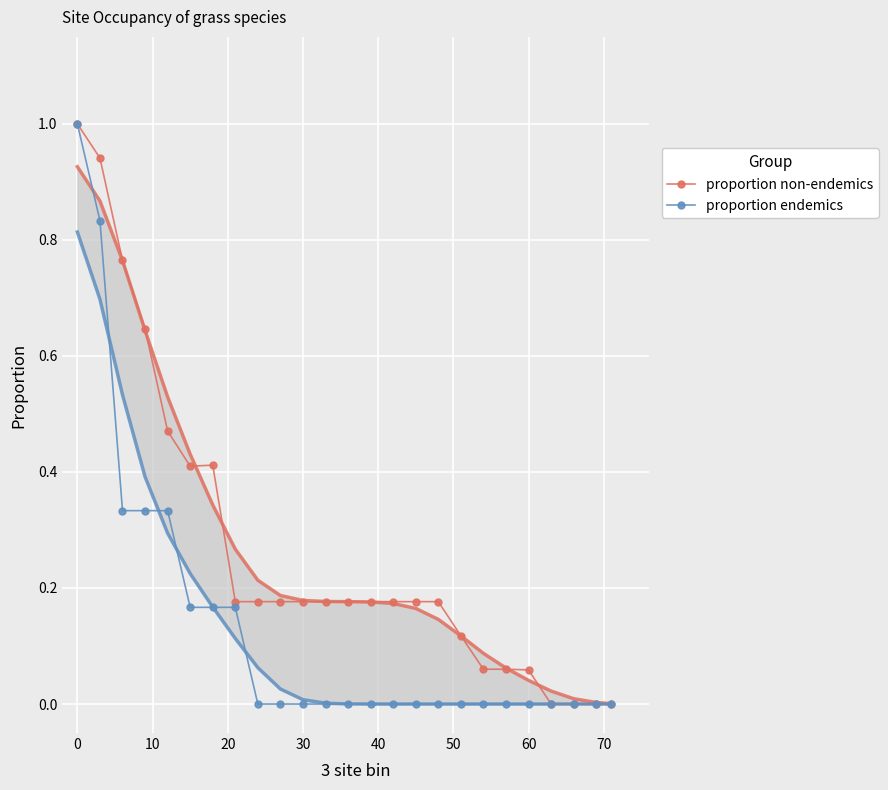

What is the maximum value shown in the chart?

1.0